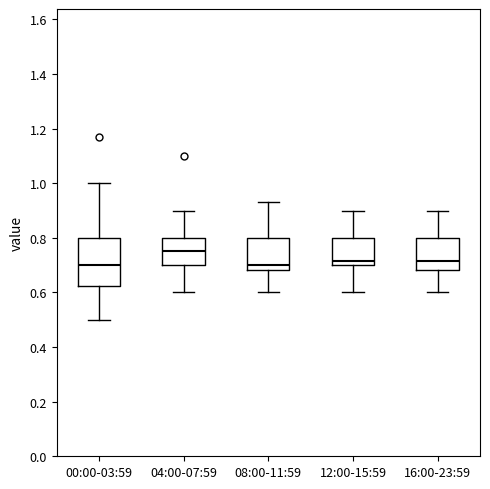

Reading left to right, transcribe this box plot: for each box, give where its median line is, the range the box spans, and where its two whiskers end, as read against the y-axis. The values are not printed on the chart, so give them approximately, as read against the axis.

00:00-03:59: median 0.70, box 0.62 to 0.80, whiskers 0.50 to 1.00
04:00-07:59: median 0.76, box 0.70 to 0.80, whiskers 0.60 to 0.90
08:00-11:59: median 0.70, box 0.68 to 0.80, whiskers 0.60 to 0.94
12:00-15:59: median 0.72, box 0.70 to 0.80, whiskers 0.60 to 0.90
16:00-23:59: median 0.72, box 0.68 to 0.80, whiskers 0.60 to 0.90